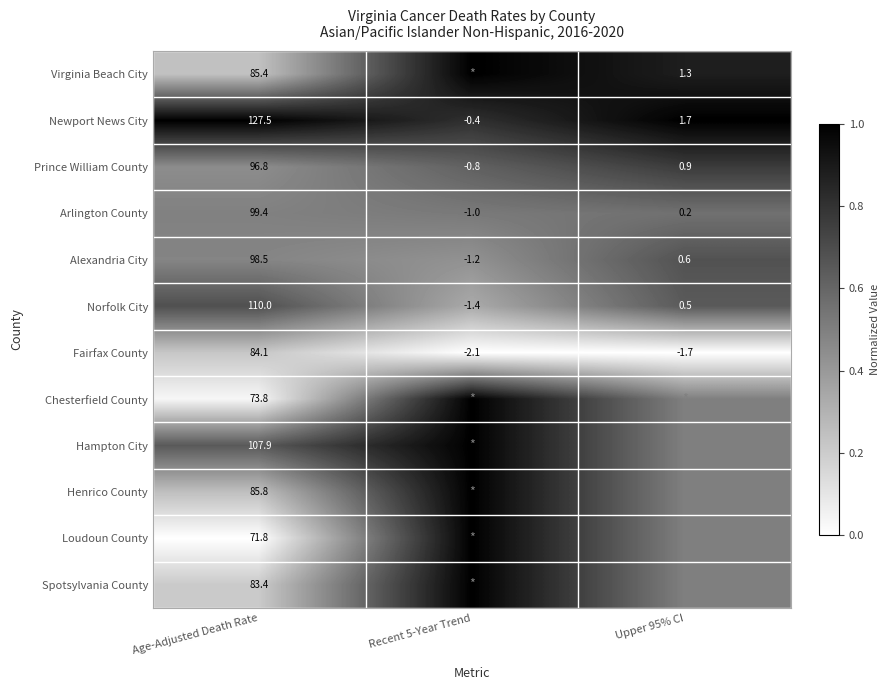

Where does the Arlington County series first go above 0?

Age-Adjusted Death Rate